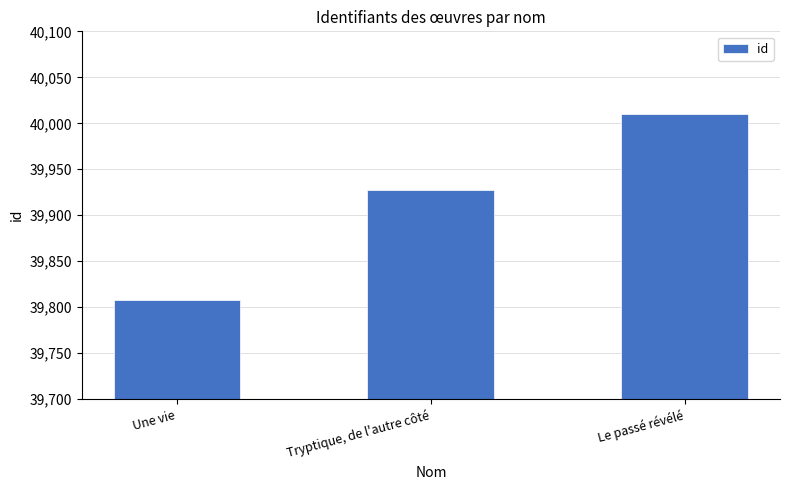

List the labels in order of value, largest first.

Le passé révélé, Tryptique, de l'autre côté, Une vie